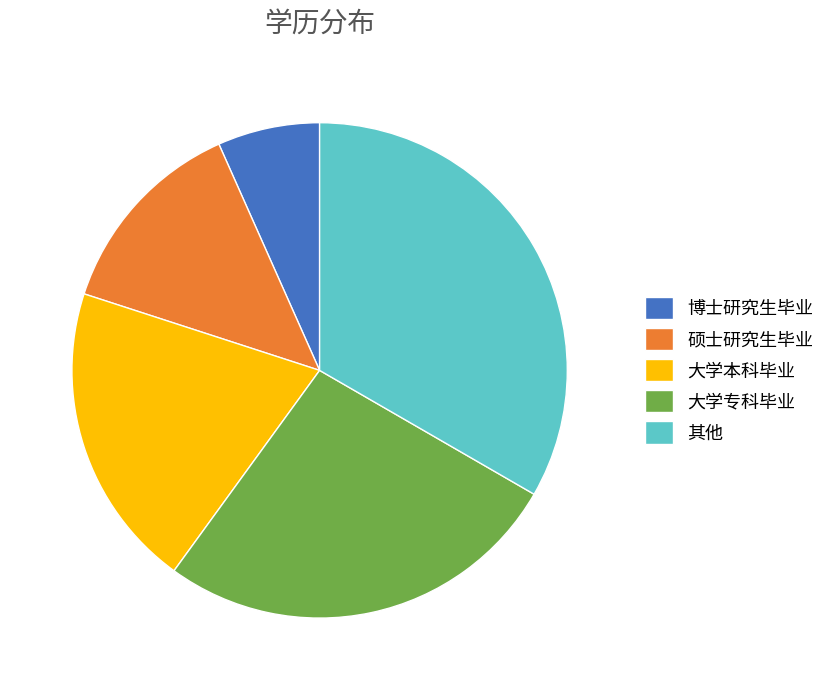

How many segments does this pie chart have?

5